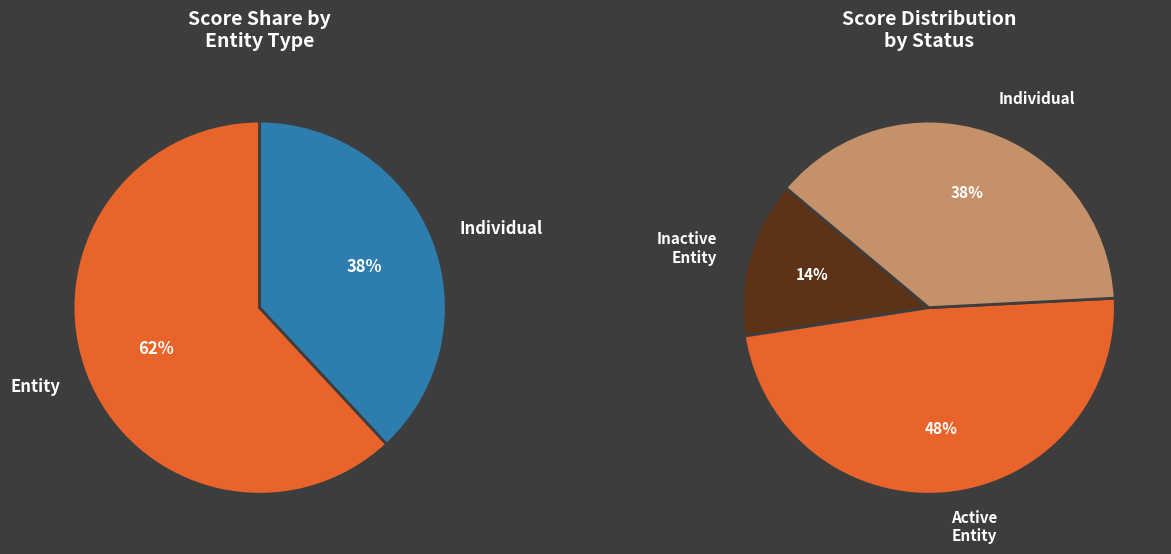

Which series has the widest spread of values?

Entity